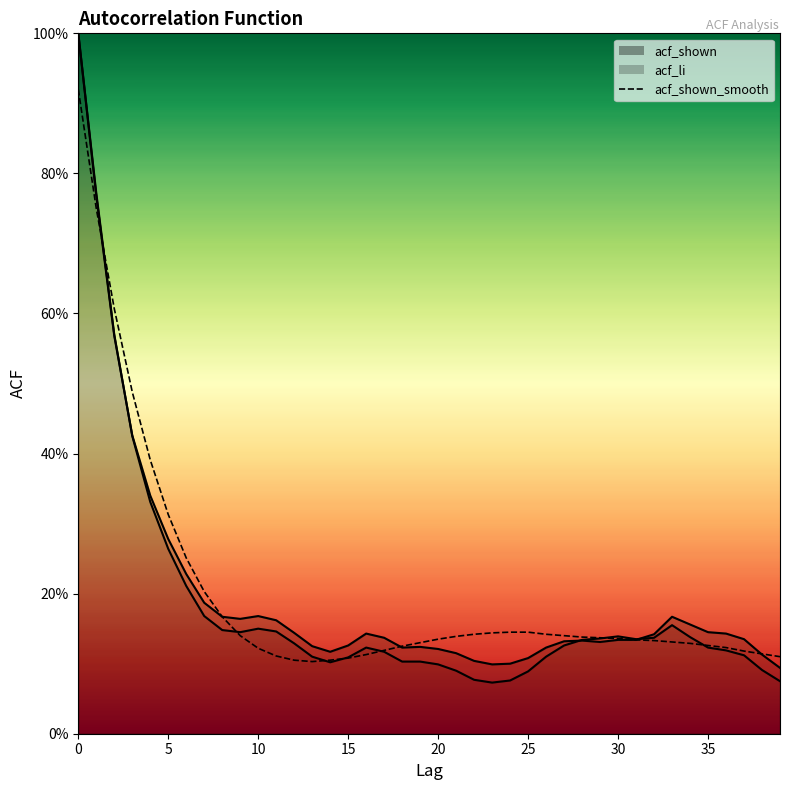

At which category does acf_shown_smooth reach its first local valley?

13